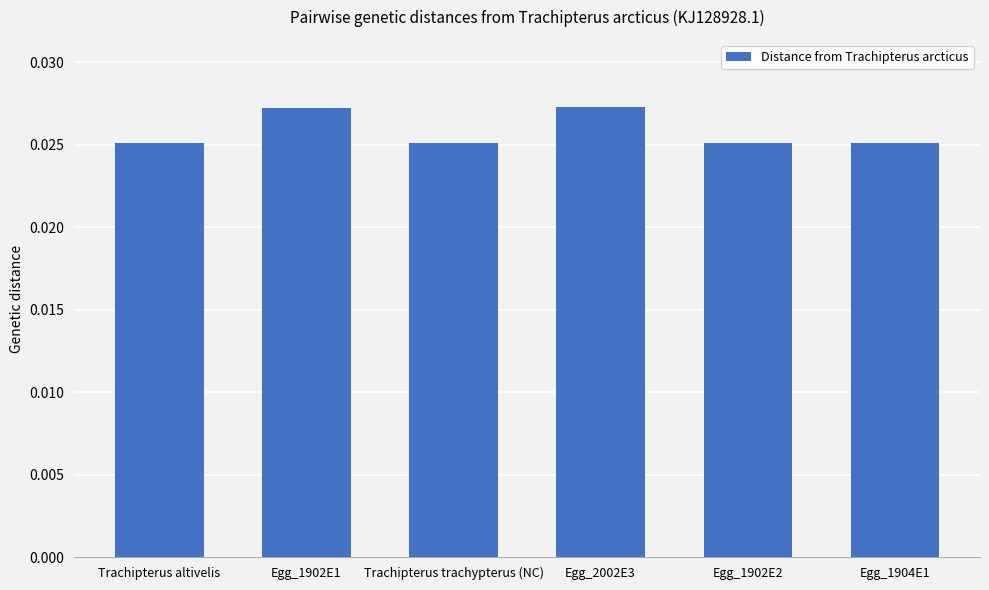

What is the sum of all values?

0.2